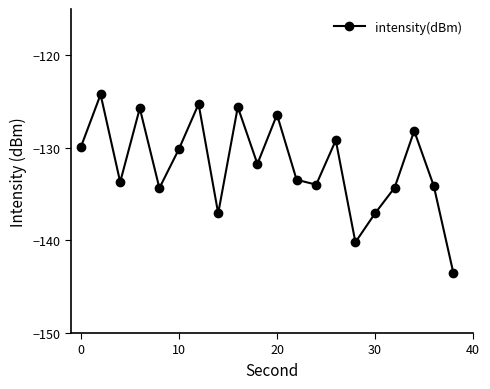

What is the sum of all values?

-2638.0